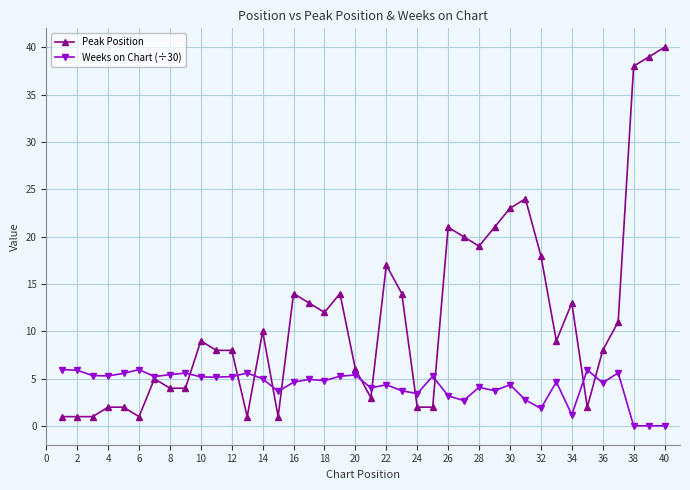

List the series in order of their peak value, highest first.

Peak Position, Weeks on Chart (÷30)